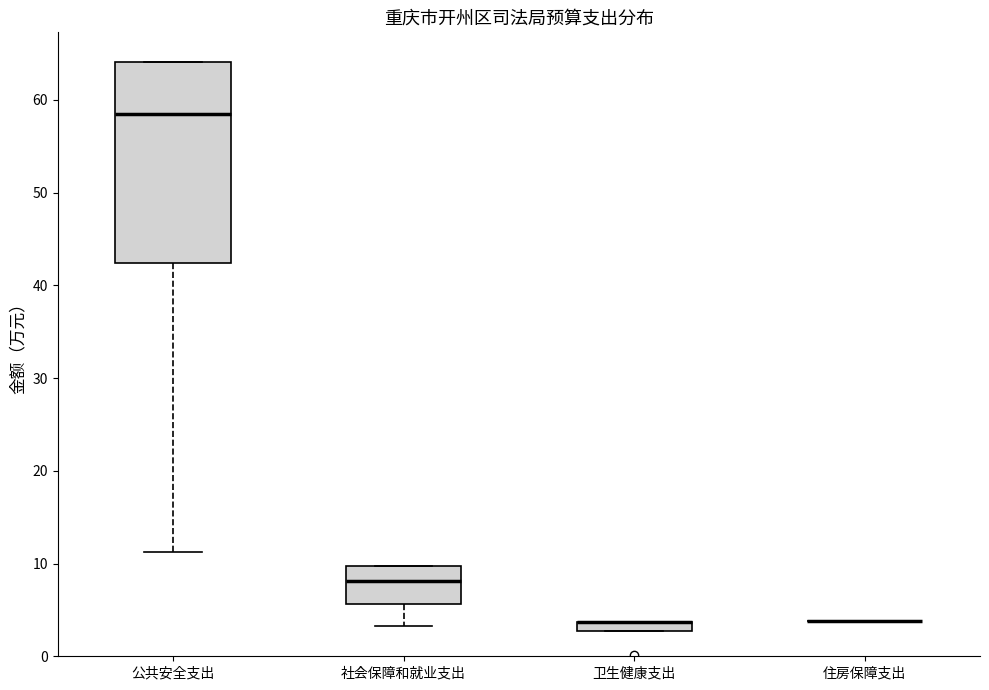

Where does the lower whisker of the box for 公共安全支出 end on the y-axis? The values are not printed on the chart, so give them approximately, as read against the axis.

11